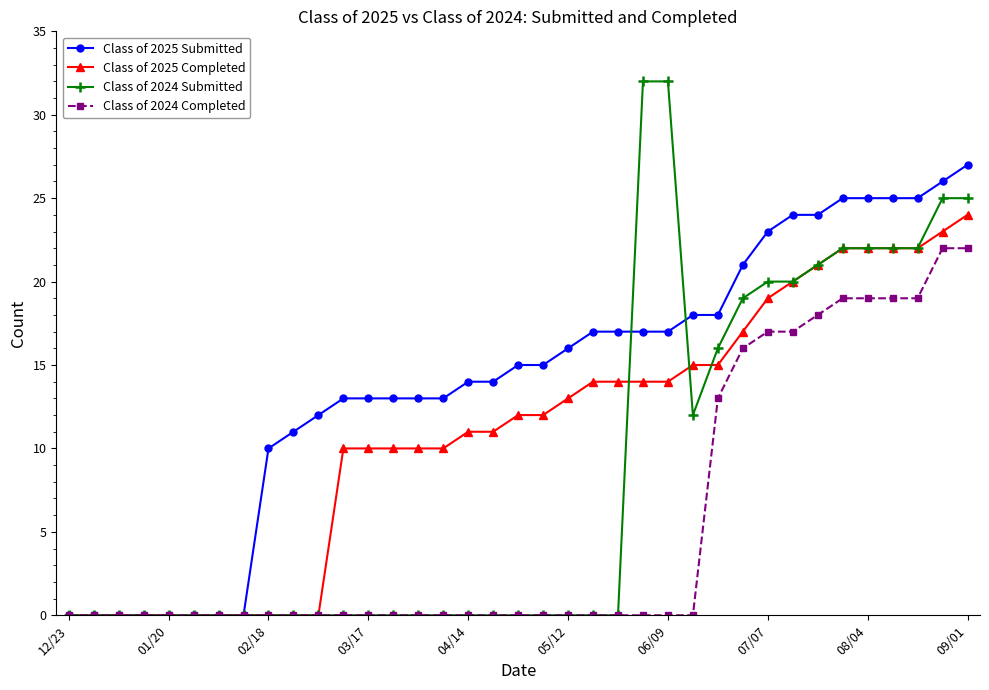

What is the difference between the second highest and second lowest values in the Class of 2024 Submitted series?

32